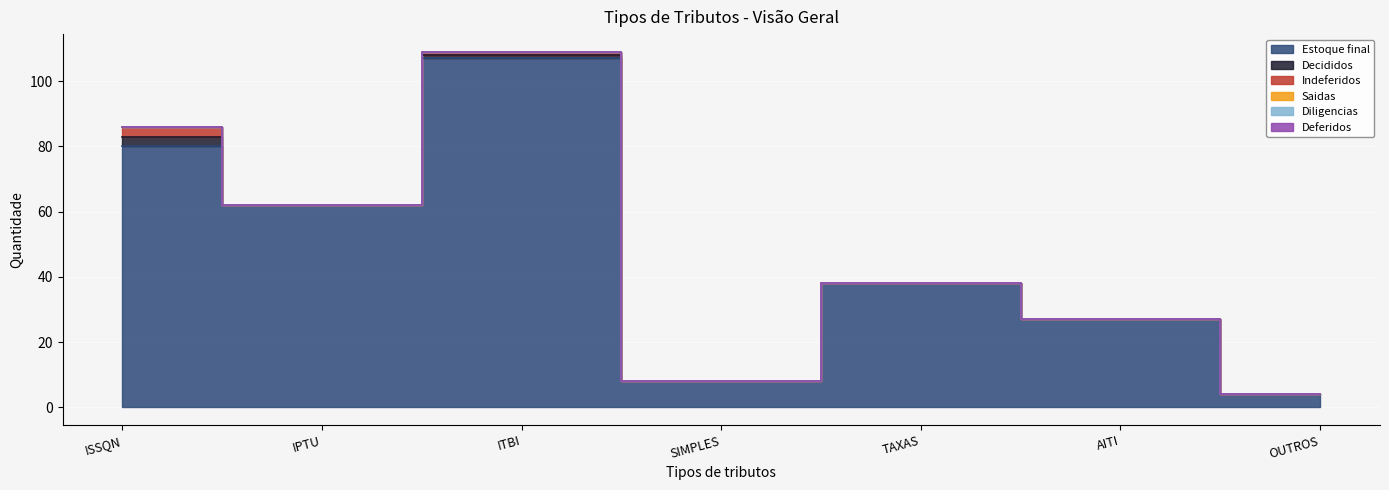

The Decididos series shows 0 at AITI. True or false?

True